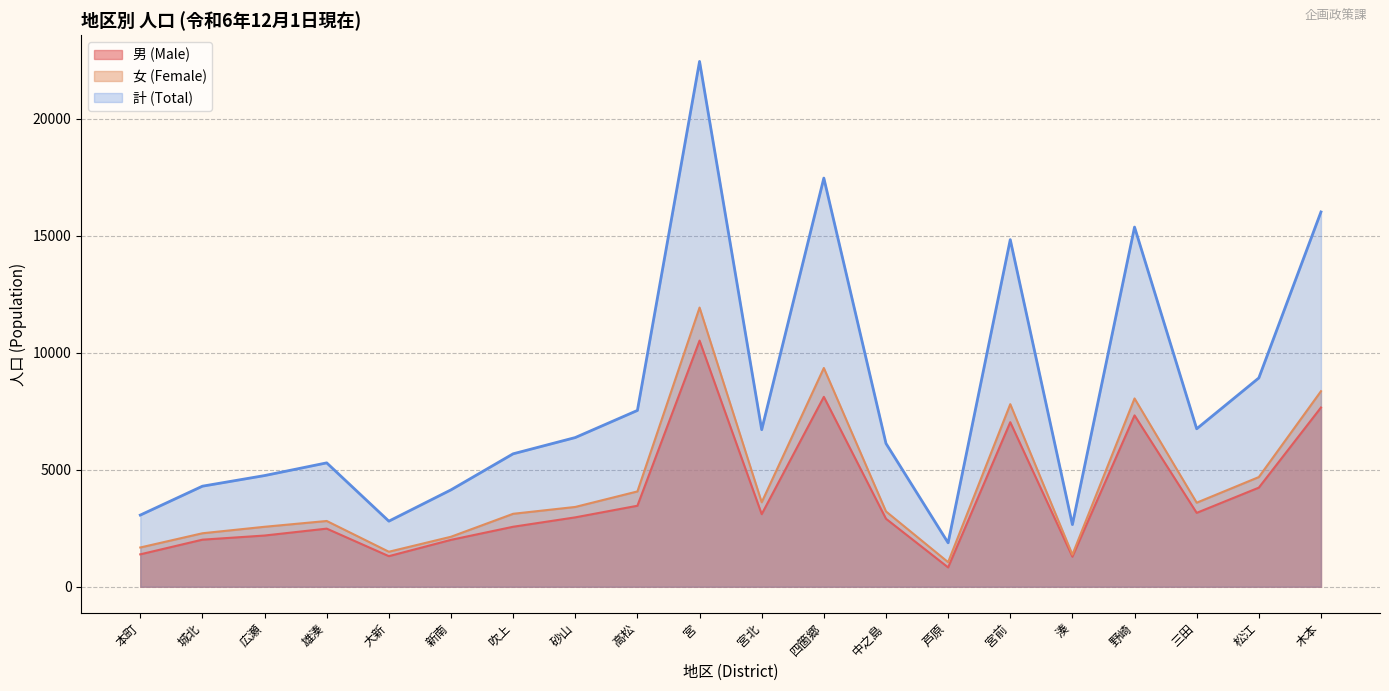

At how many categories does at least one series exceed 13054?

5